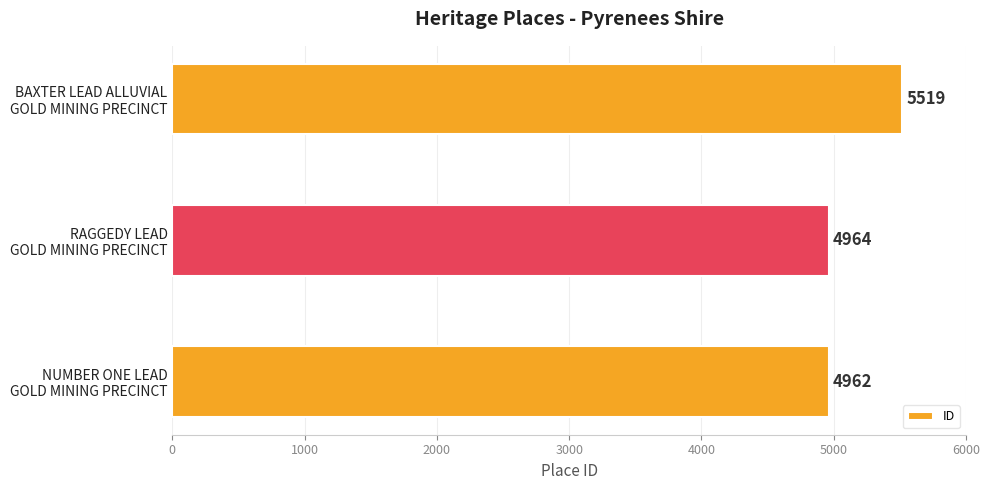

What is the minimum value shown in the chart?

4962